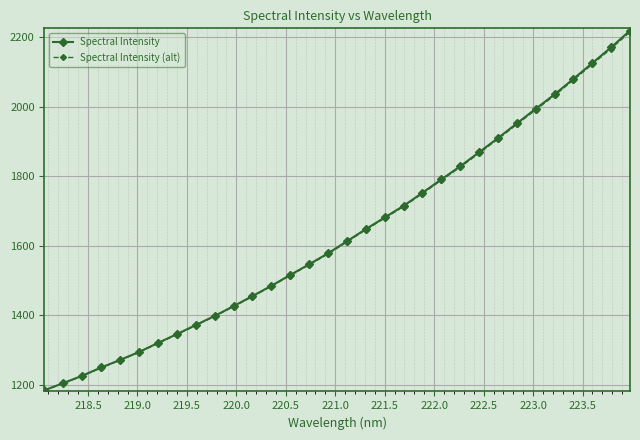

What is the difference between the maximum and minimum values in the Spectral Intensity (alt) series?

1030.7